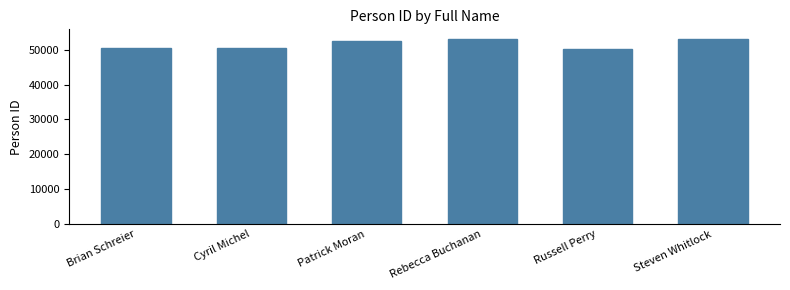

The value at Steven Whitlock is 53166. True or false?

True